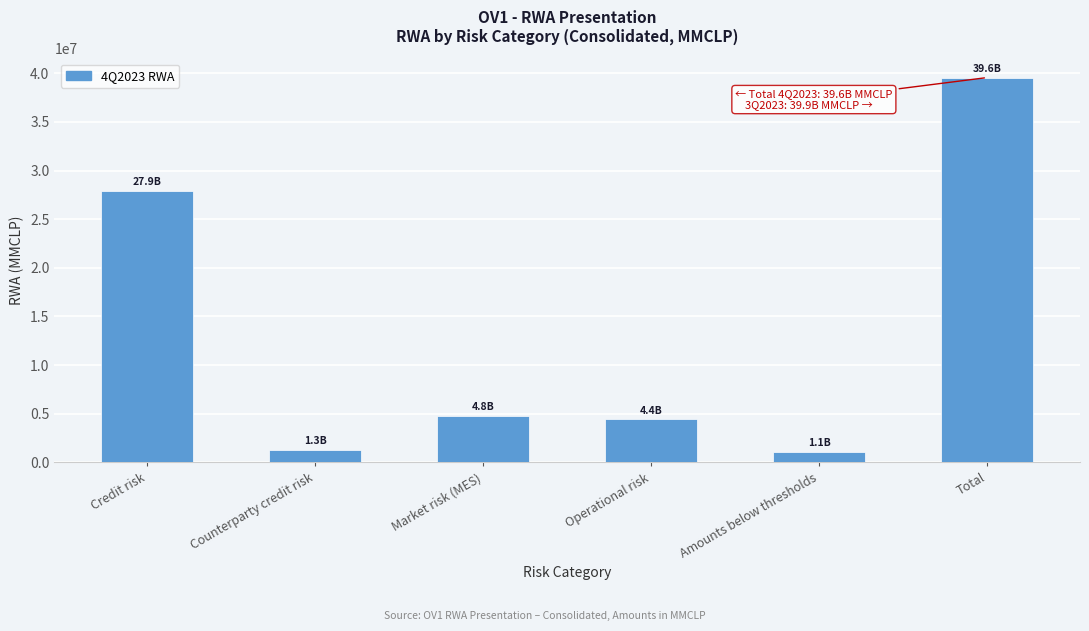

Reading right to left, what are all the values shown in this chart?

Total=39552228.5	Amounts below thresholds=1071372.2	Operational risk=4424739.4	Market risk (MES)=4793739.8	Counterparty credit risk=1323022.6	Credit risk=27939354.5